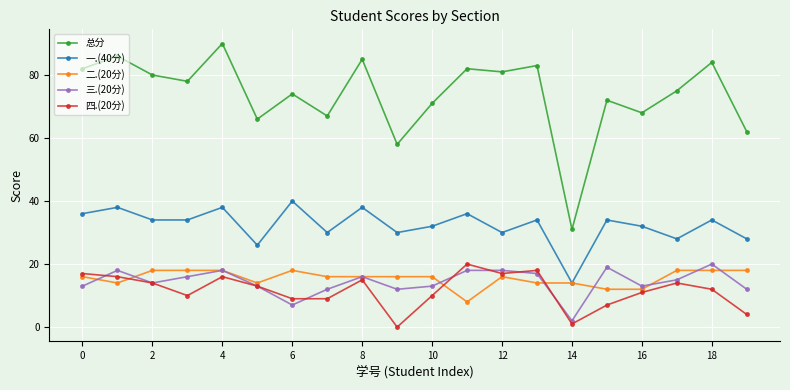

Count the number of data series in this chart.

5